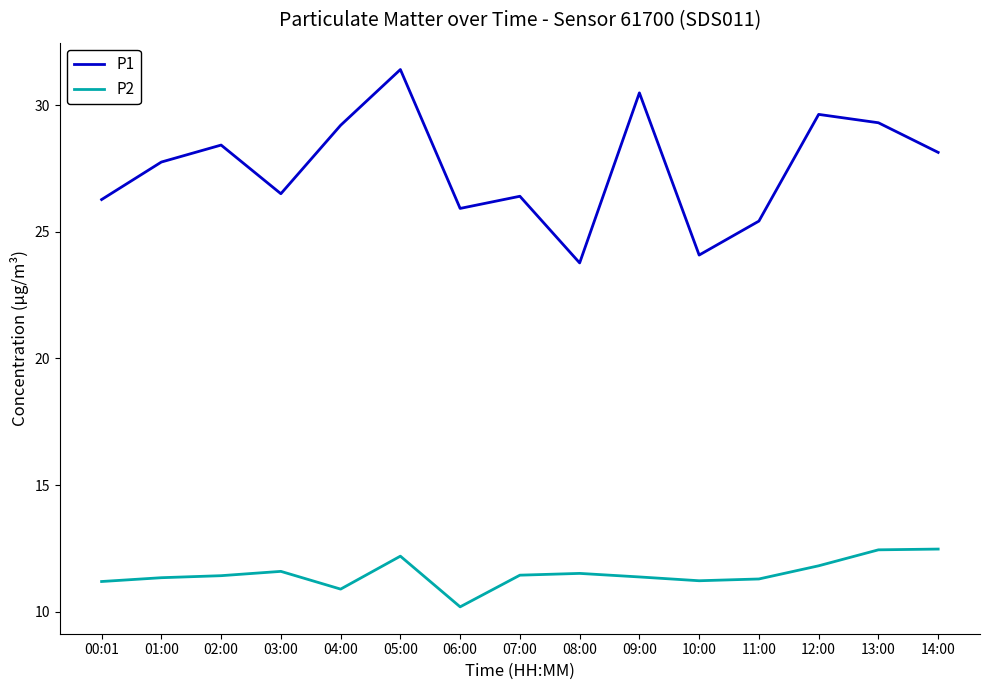

What position from the left is 05:00?

6